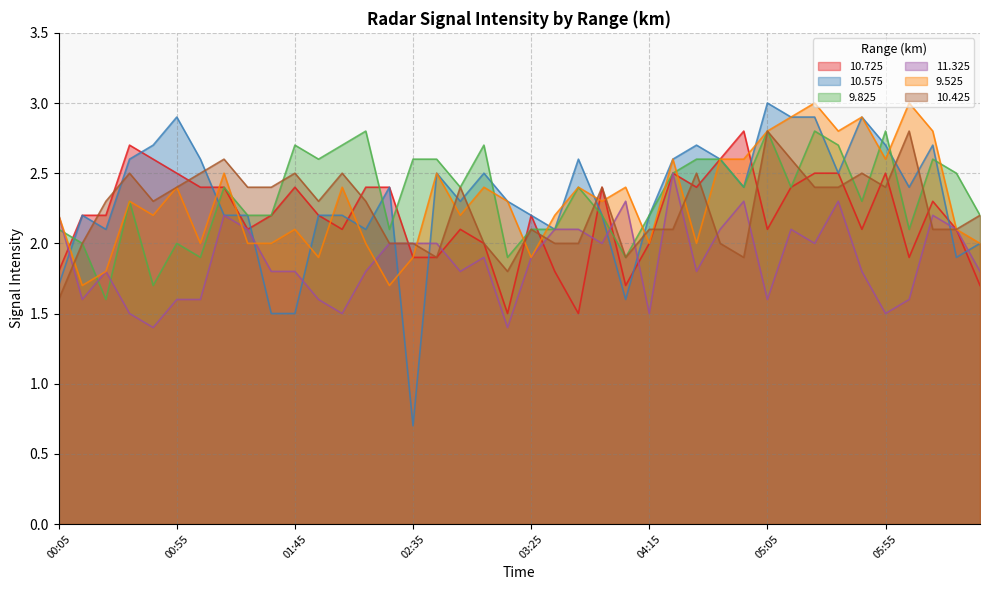

At how many categories does at least one series exceed 2?

40